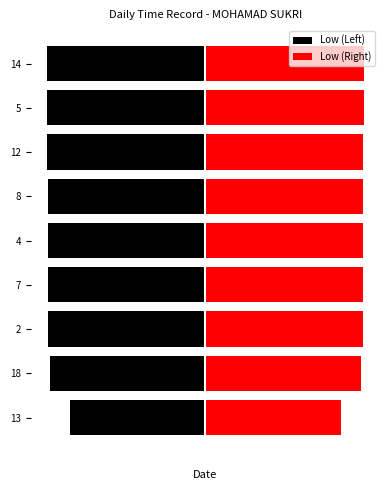

How many distinct data groups are displayed?

2